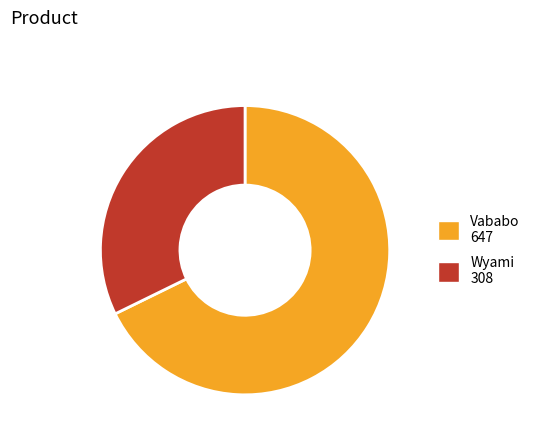

Which slice represents more than half of the pie?

Vababo